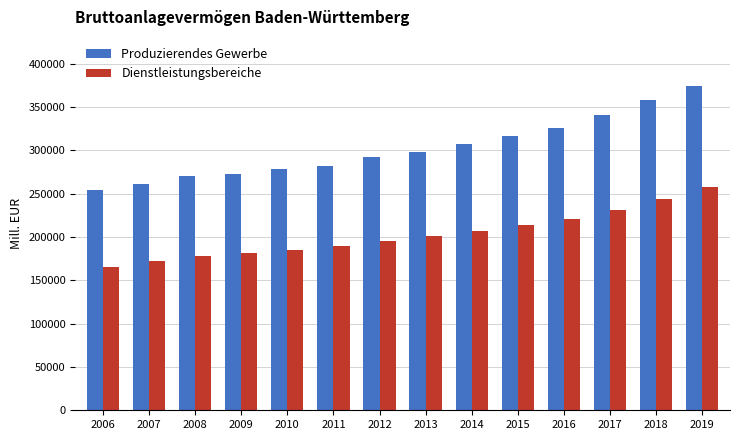

How many values in the Dienstleistungsbereiche series exceed 200943?

7